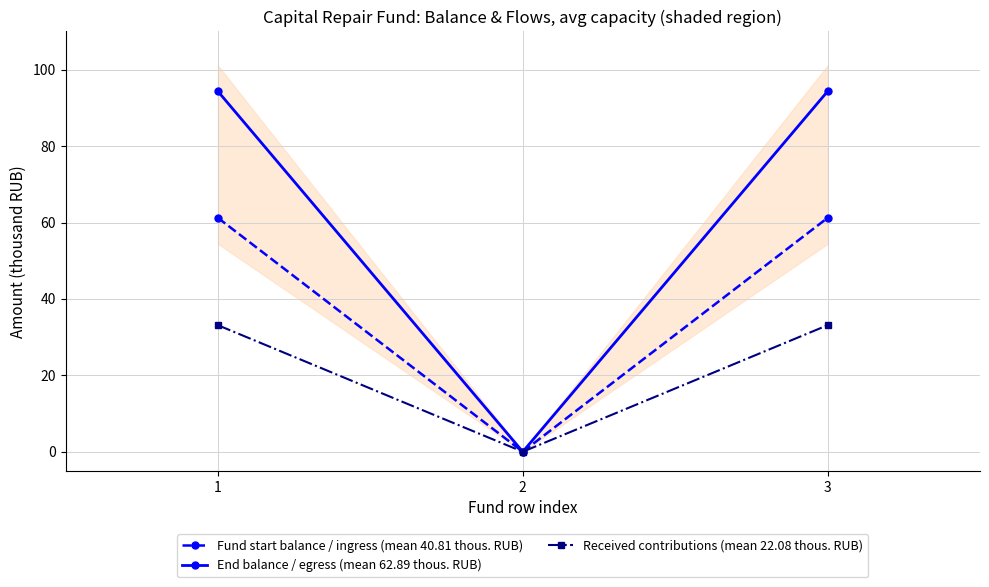

At 3, list the series in order from smallest to largest.

Received contributions (mean 22.08 thous. RUB), Fund start balance / ingress (mean 40.81 thous. RUB), End balance / egress (mean 62.89 thous. RUB)